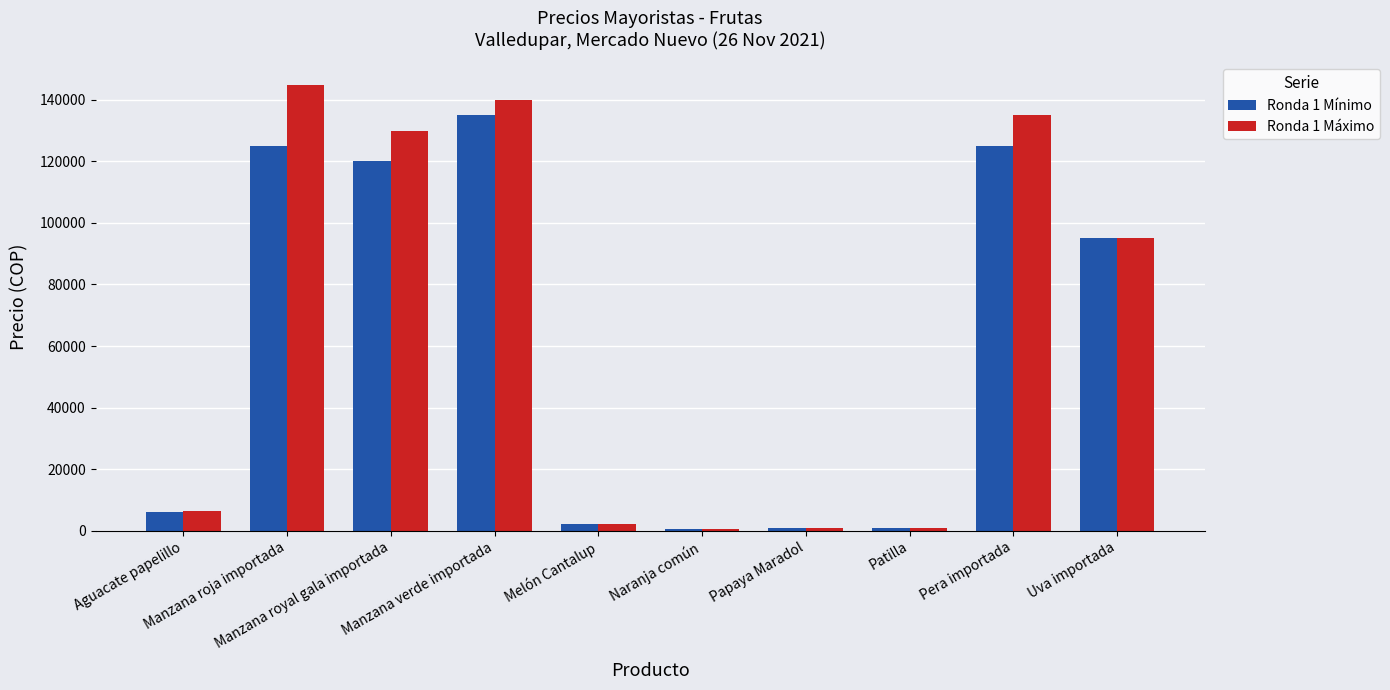

Does the chart contain stacked bars?

No